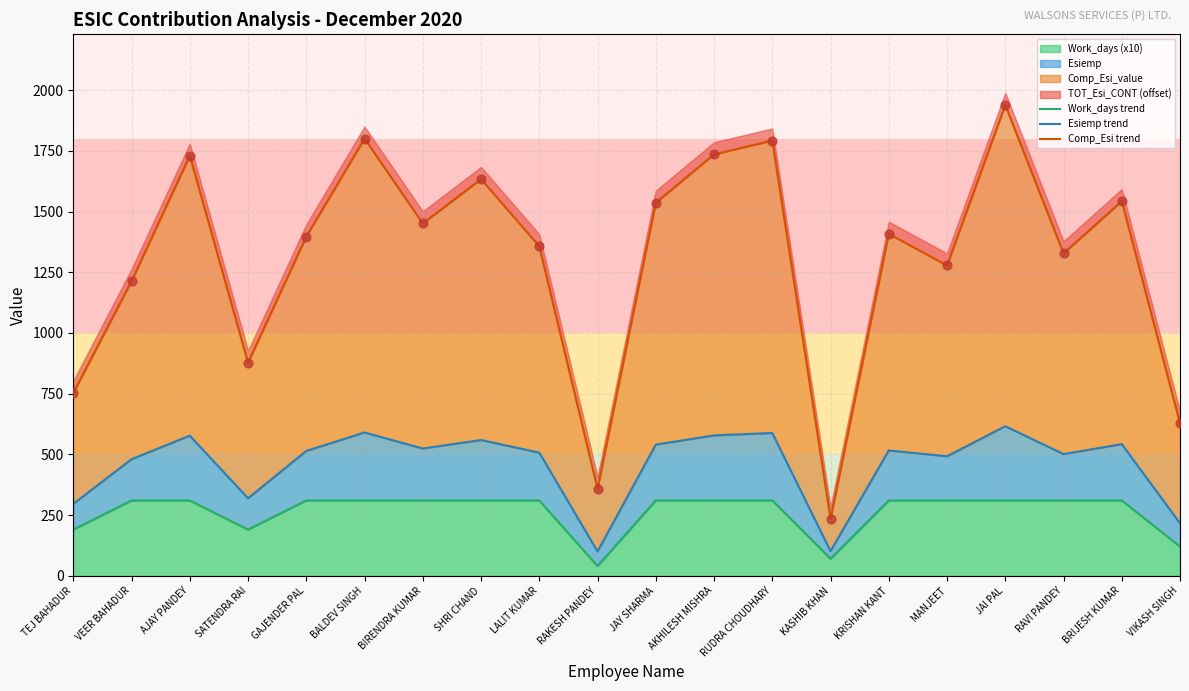

Is the value of Comp_Esi trend at SATENDRA RAI greater than the value of Work_days trend at SHRI CHAND?

Yes